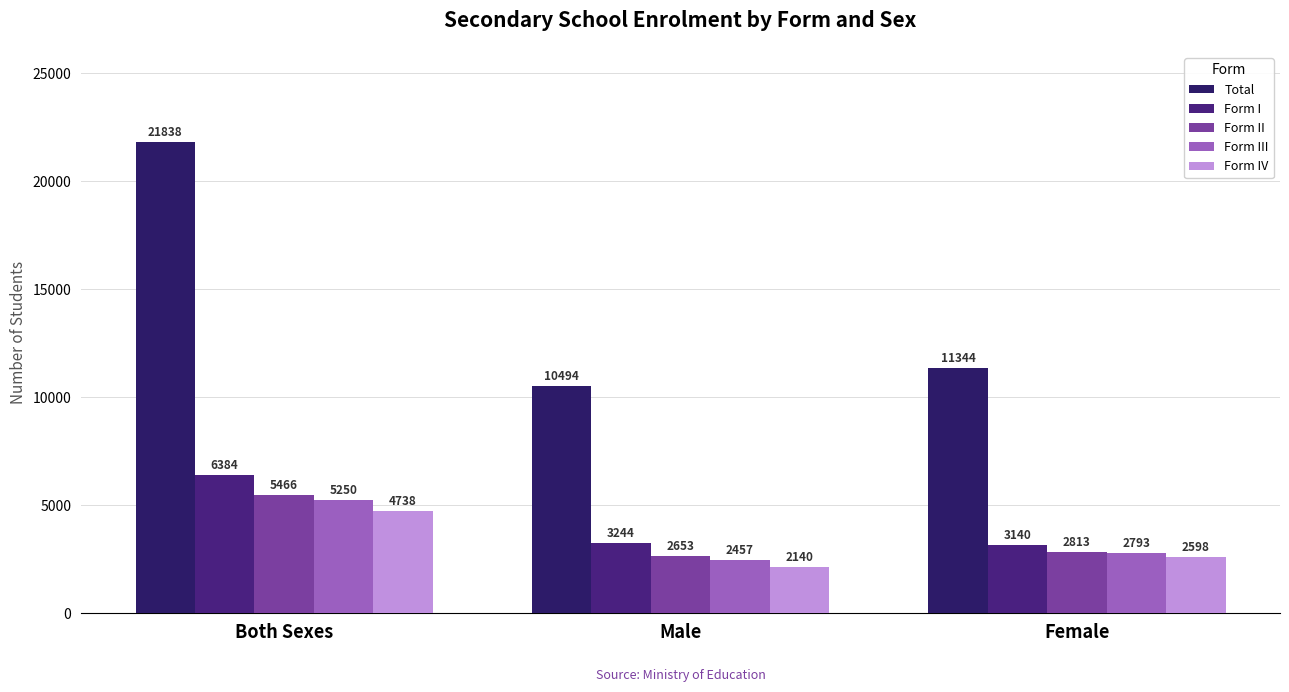

True or false: Form I has a value of 6384 at Both Sexes.

True